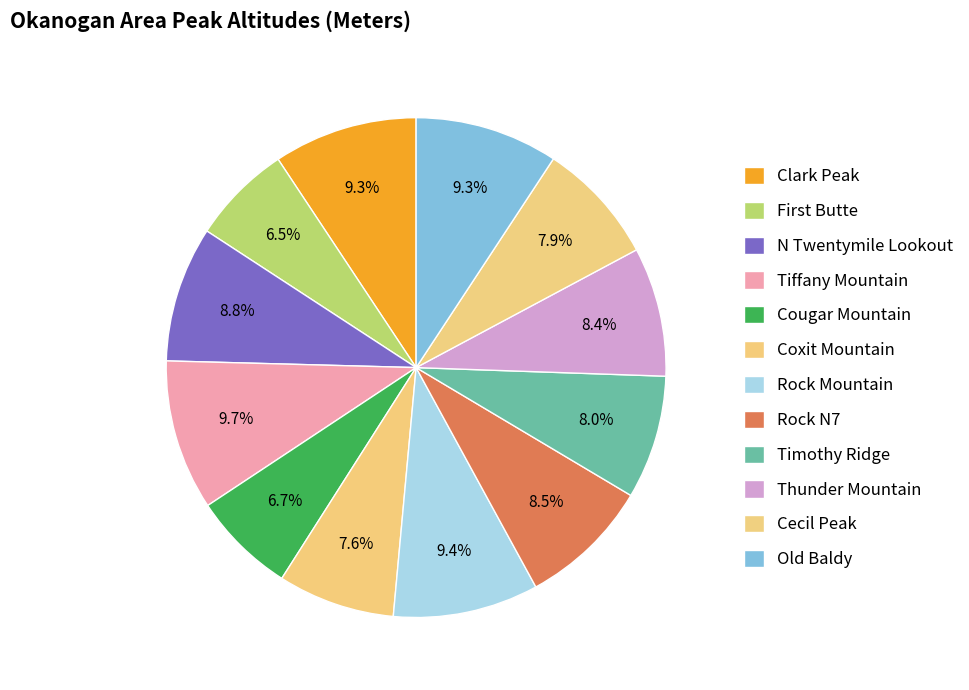

Is there any slice that represents more than half of the pie?

No